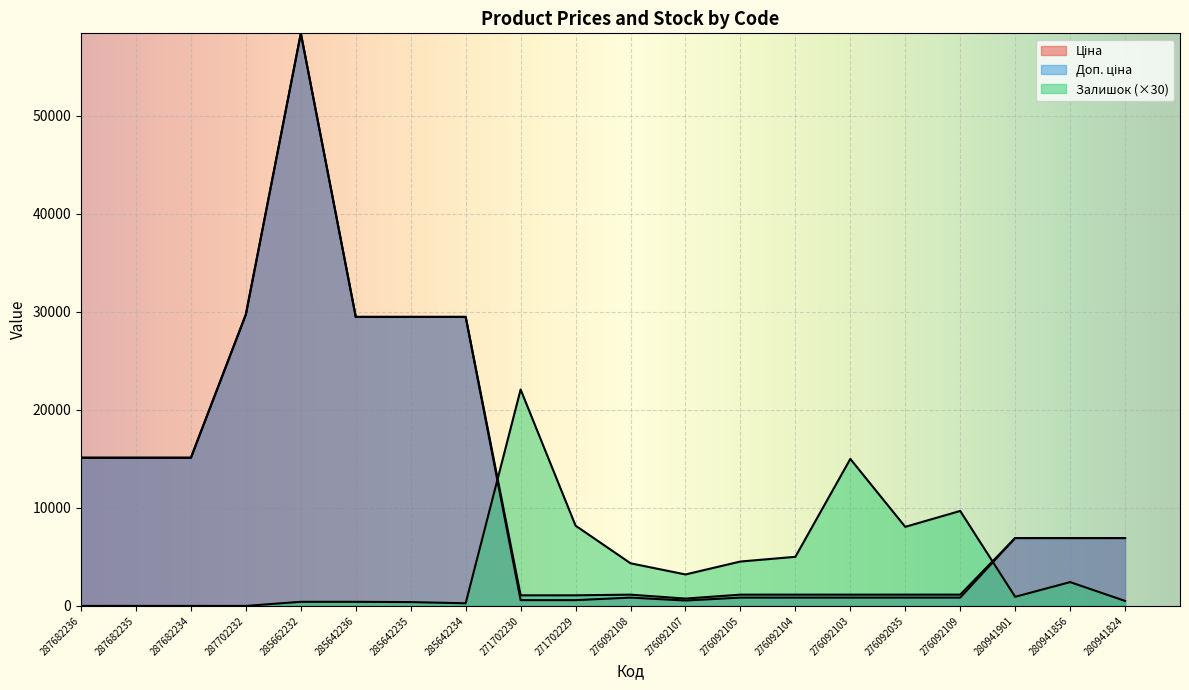

How many values in the Залишок series are below 2430?

10